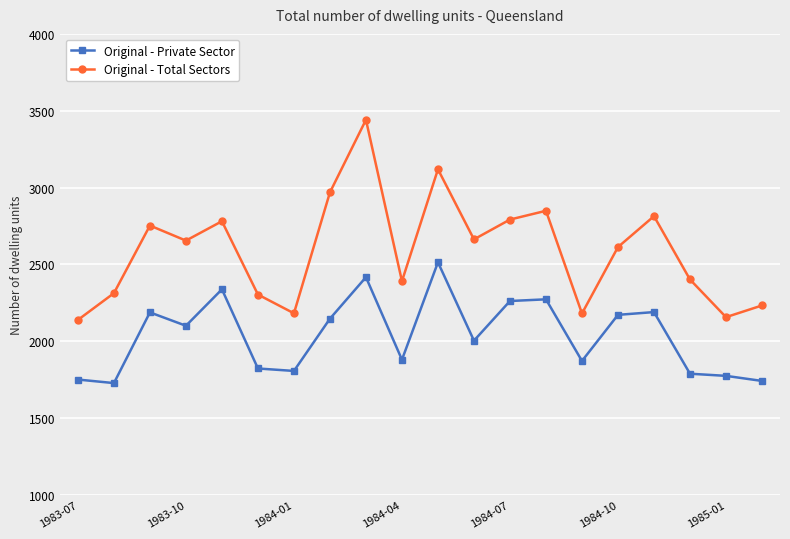

List the series in order of their overall mean, highest first.

Original - Total Sectors, Original - Private Sector